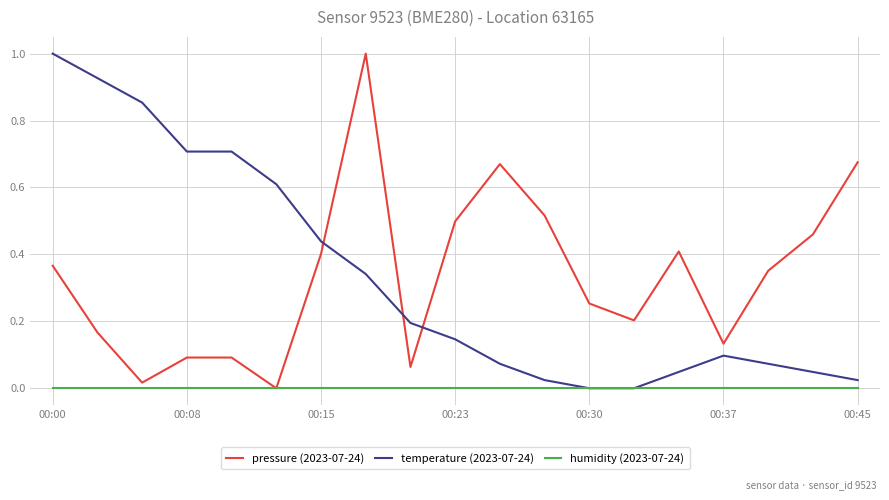

True or false: pressure (2023-07-24) and temperature (2023-07-24) cross at least once.

True